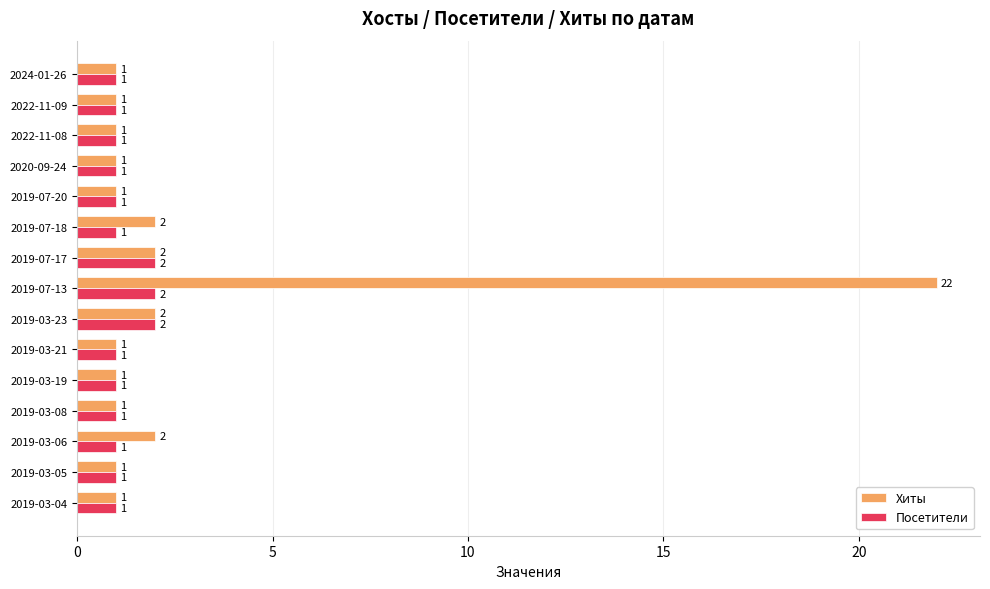

Count the Посетители values in the range 1 to 2.

15